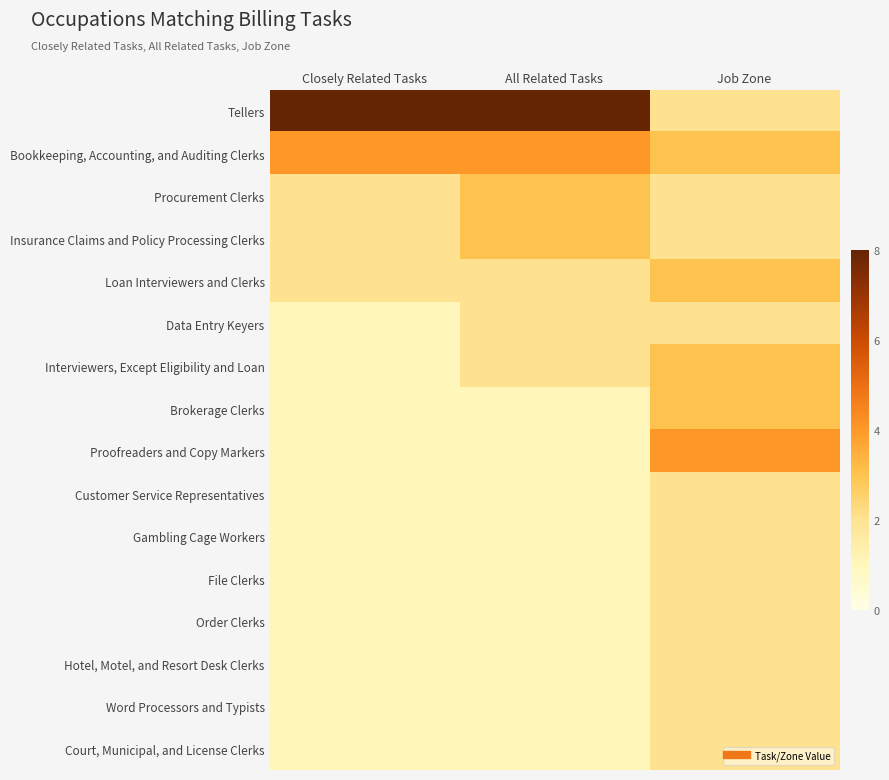

Which has a higher value, Job Zone or Closely Related Tasks?

Closely Related Tasks